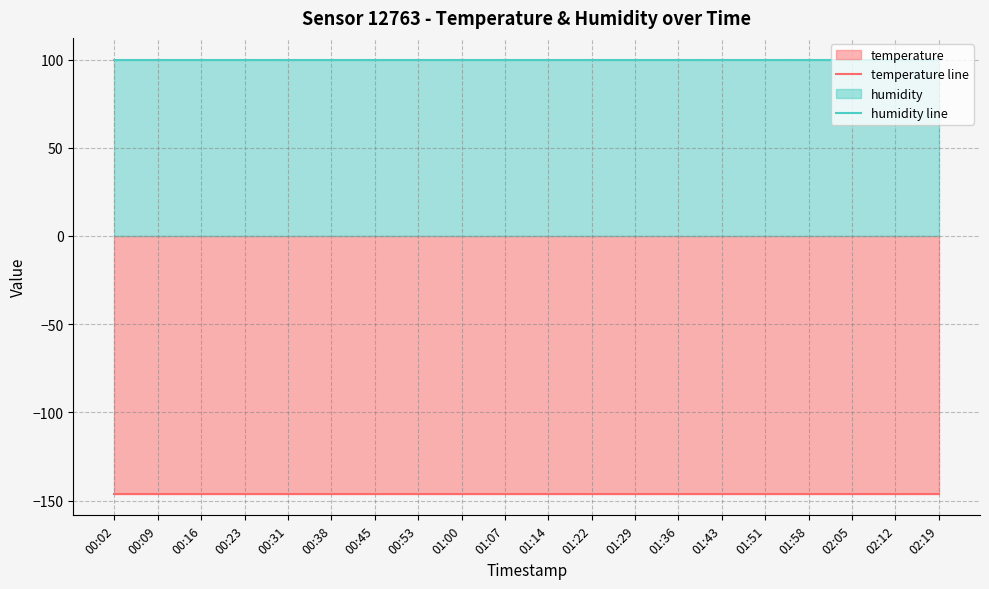

True or false: humidity line and temperature line intersect in this chart.

False